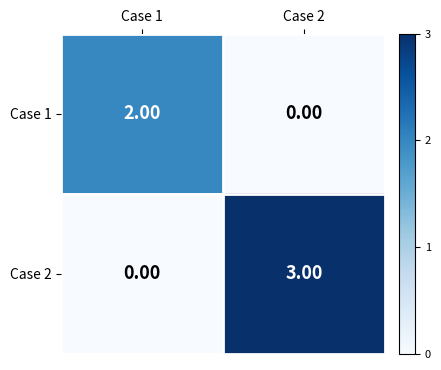

What is the greatest value displayed?

3